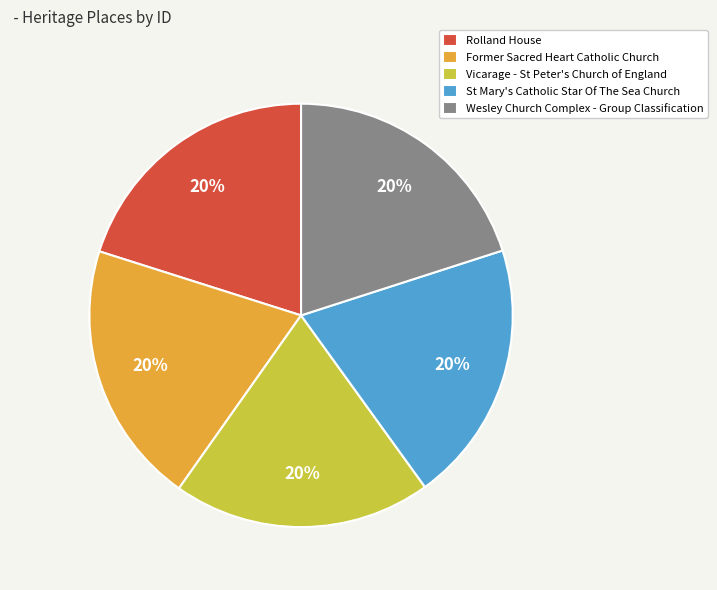

Does St Mary's Catholic Star Of The Sea Church represent more than half of the total?

No